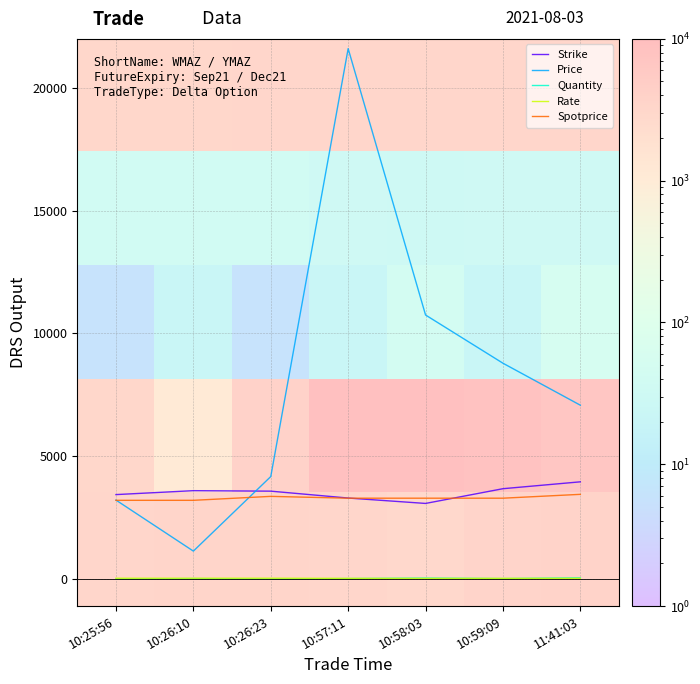

What is the label of the 3rd point from the left?

10:26:23